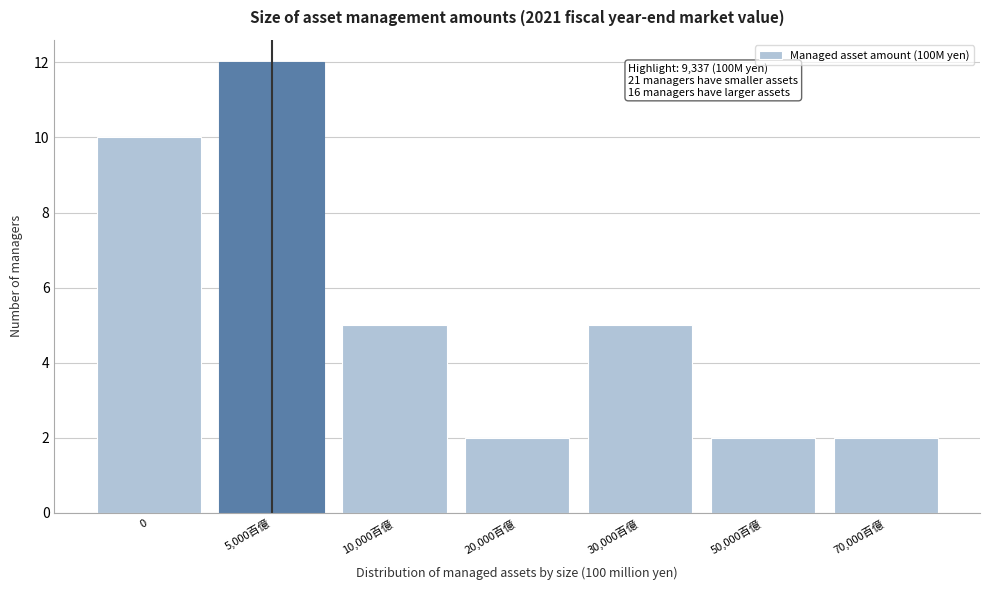

Reading left to right, list all the values displayed in this chart.

0=10	5,000百億=12	10,000百億=5	20,000百億=2	30,000百億=5	50,000百億=2	70,000百億=2